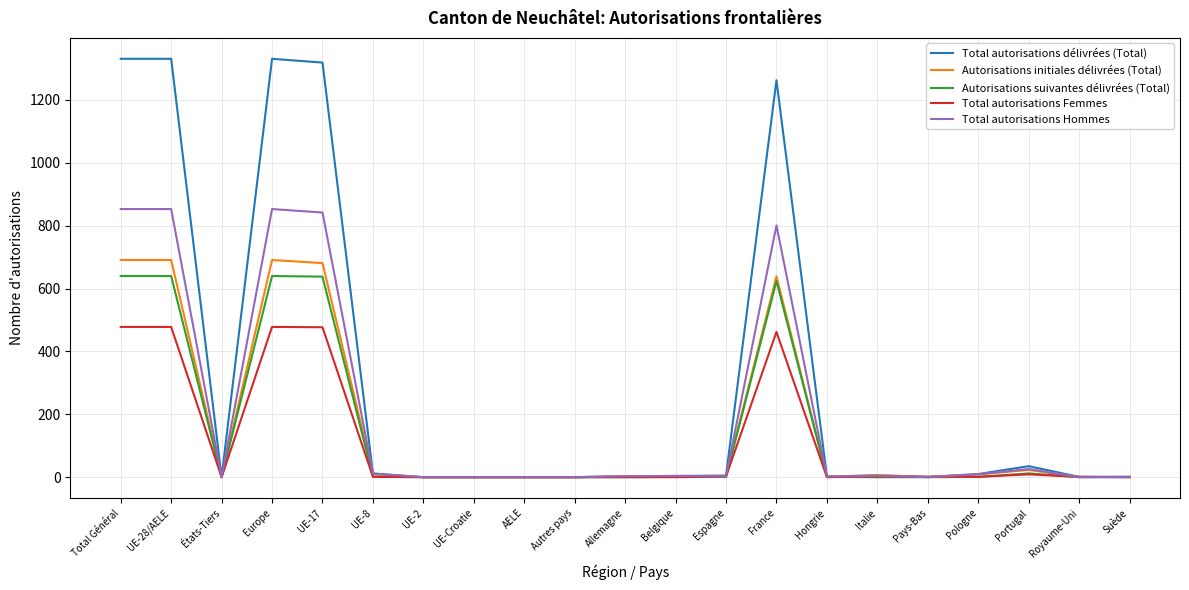

Which series has the largest total across all categories?

Total autorisations délivrées (Total)